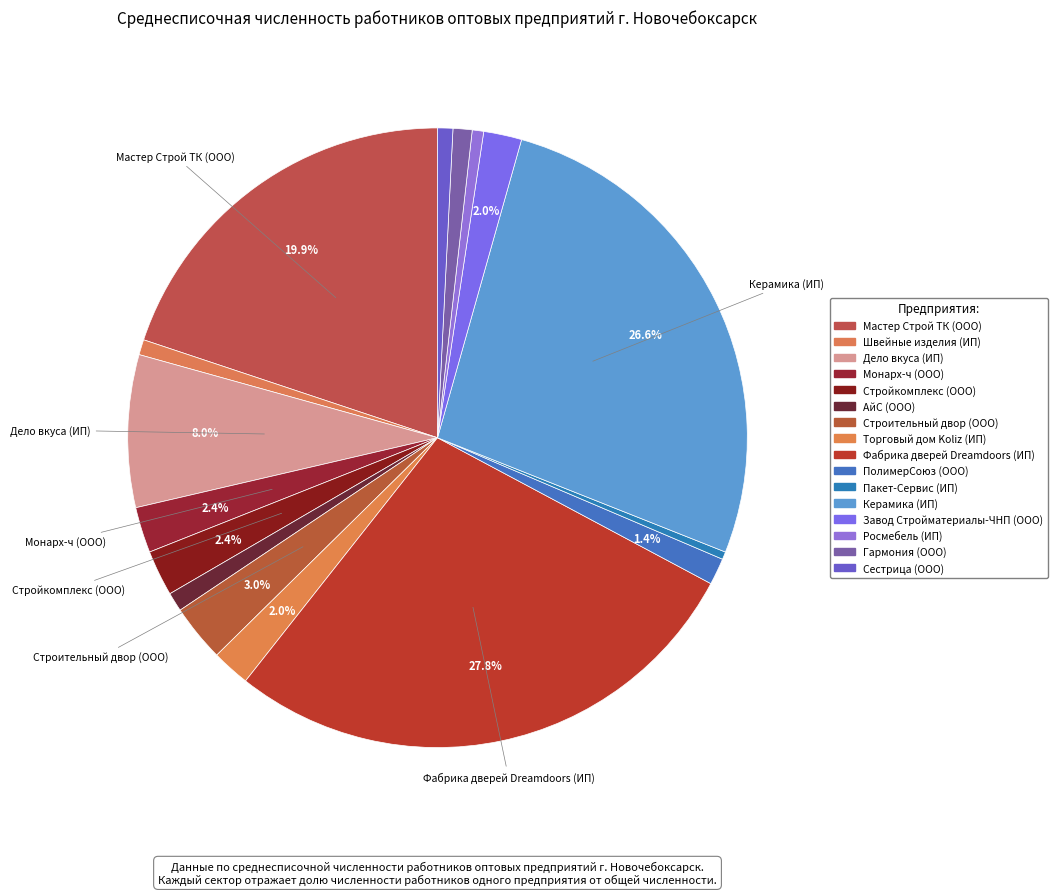

To the nearest percent, what percentage of the pie is Торговый дом Koliz (ИП)?

2%